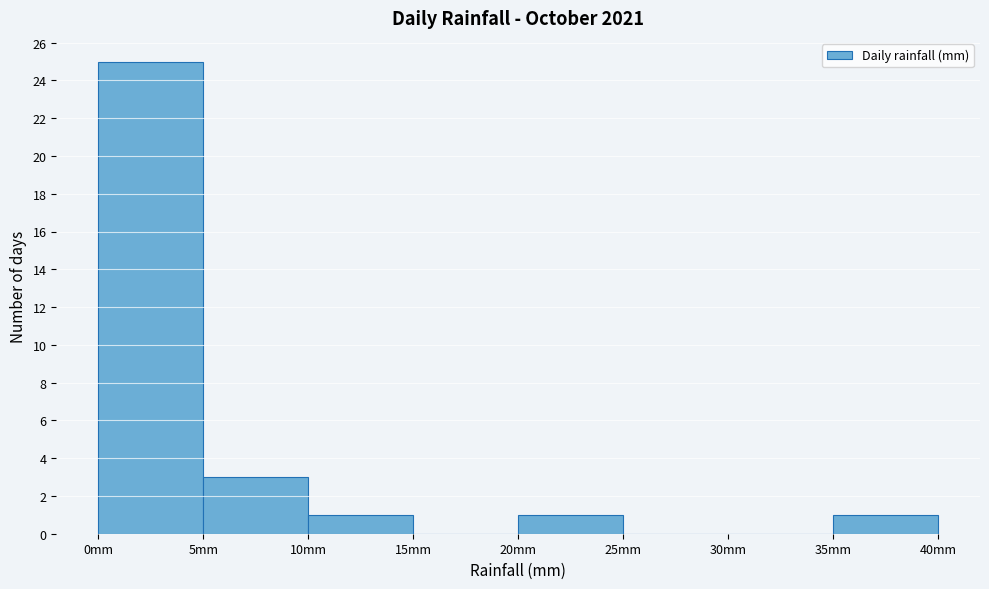

How tall is the bar that spans 5 to 10 on the x-axis? The values are not printed on the chart, so give them approximately, as read against the axis.

3